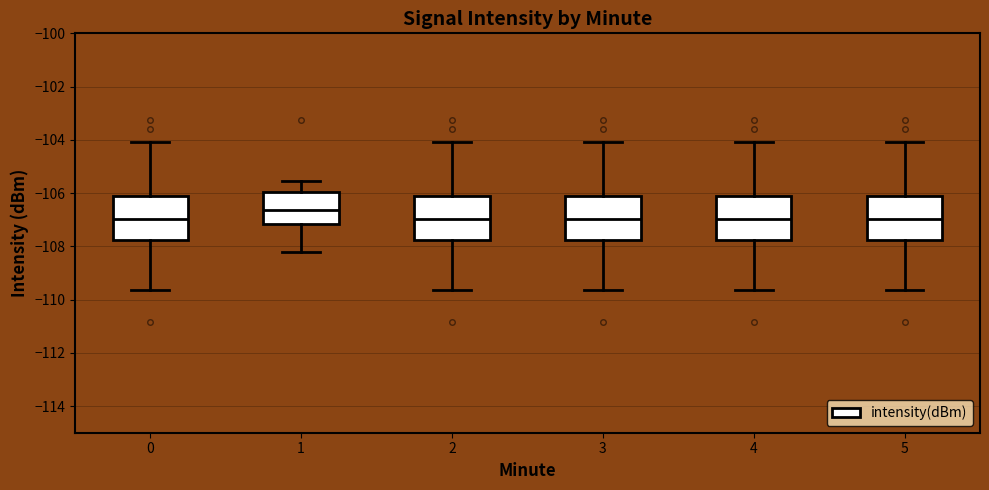

Where does the lower whisker of the box at x = 2 end on the y-axis? The values are not printed on the chart, so give them approximately, as read against the axis.

-109.6